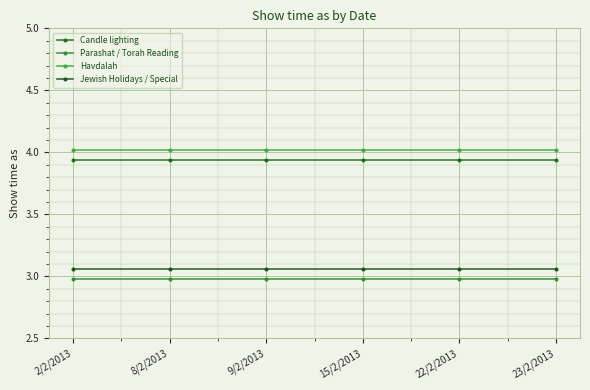

True or false: Jewish Holidays / Special has more than 0 points higher than both neighbors.

False